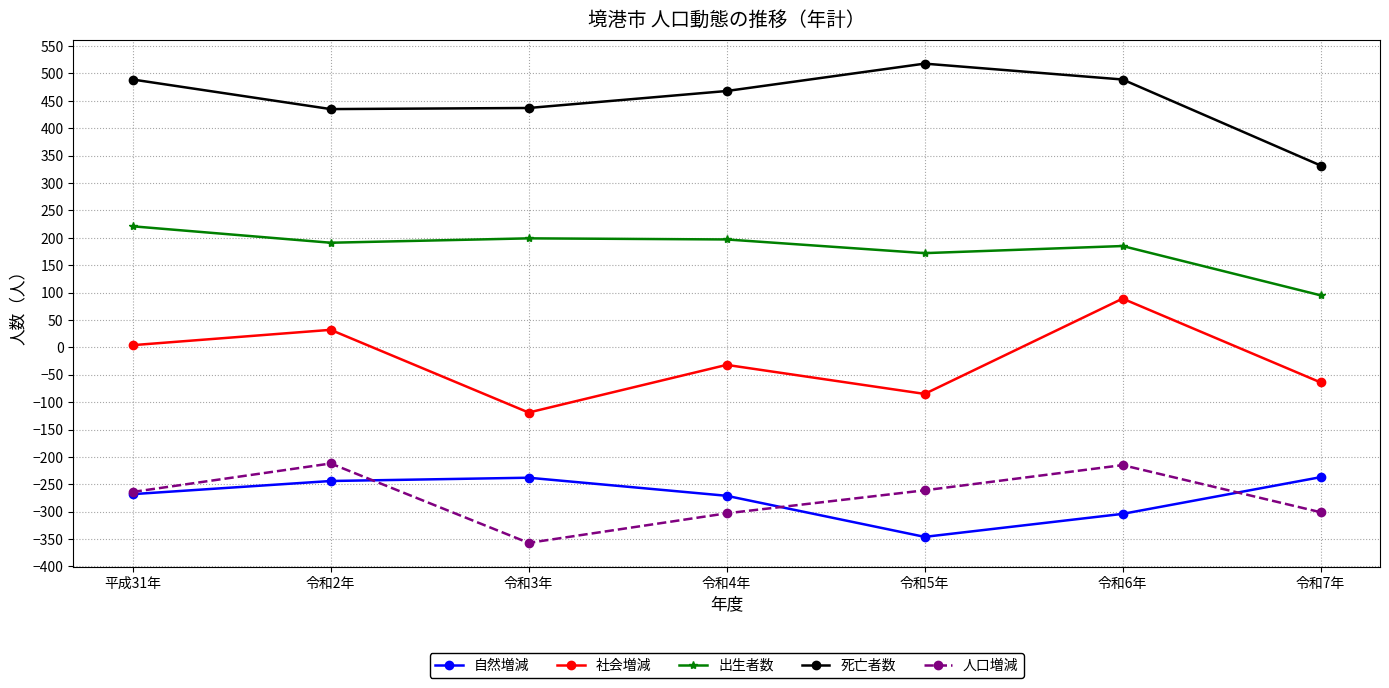

Which series changed the most between 令和4年 and 令和7年?

死亡者数